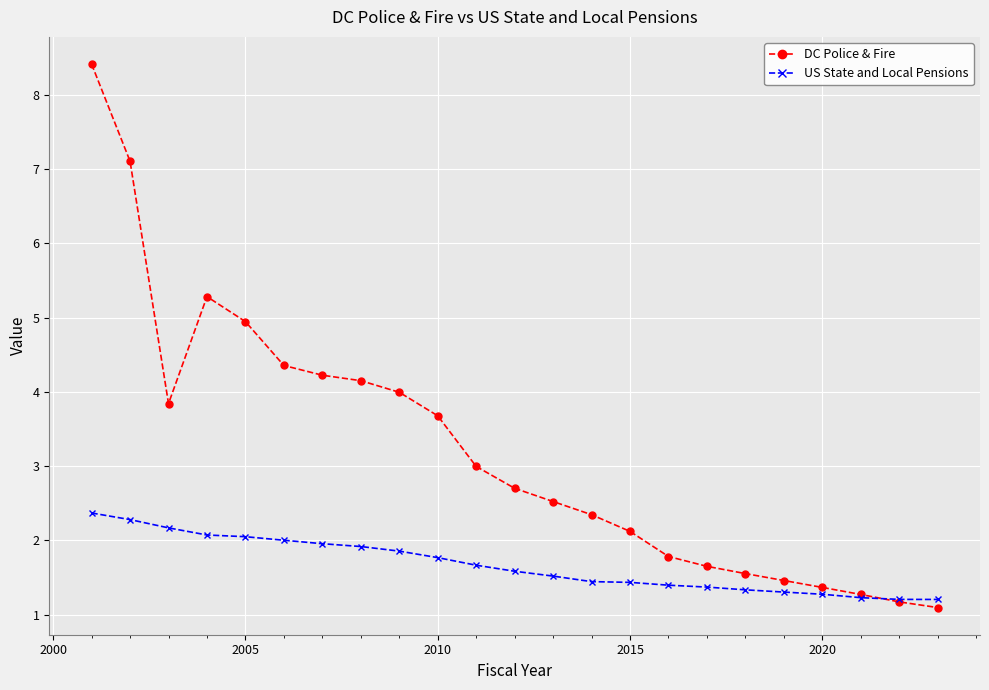

Which series has the largest range (max minus min)?

DC Police & Fire